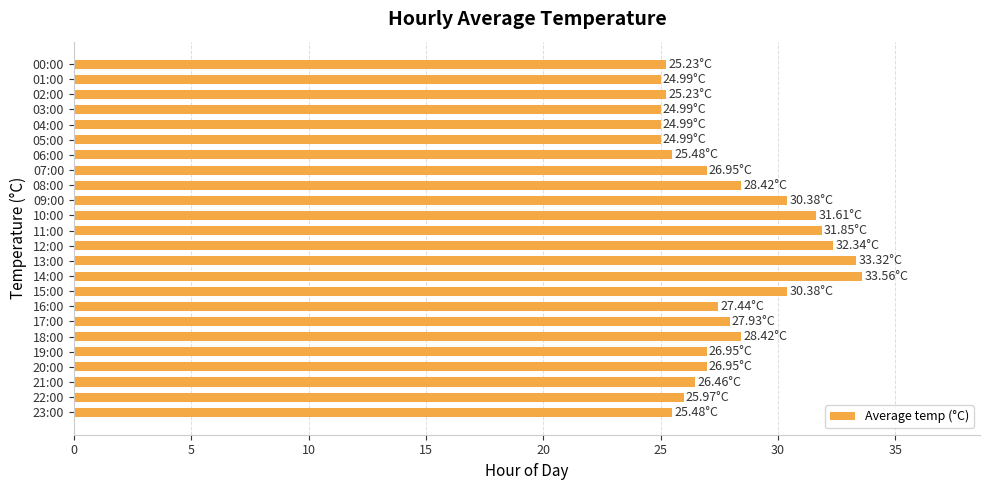

Approximately how many times larger is the value at 23:00 compared to 13:00?

0.8